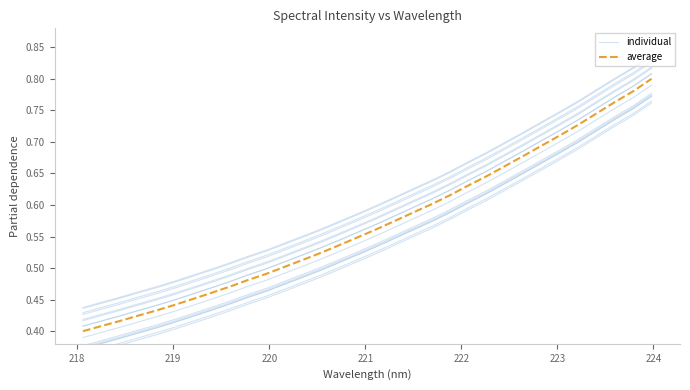

What is the minimum value for average?

0.4